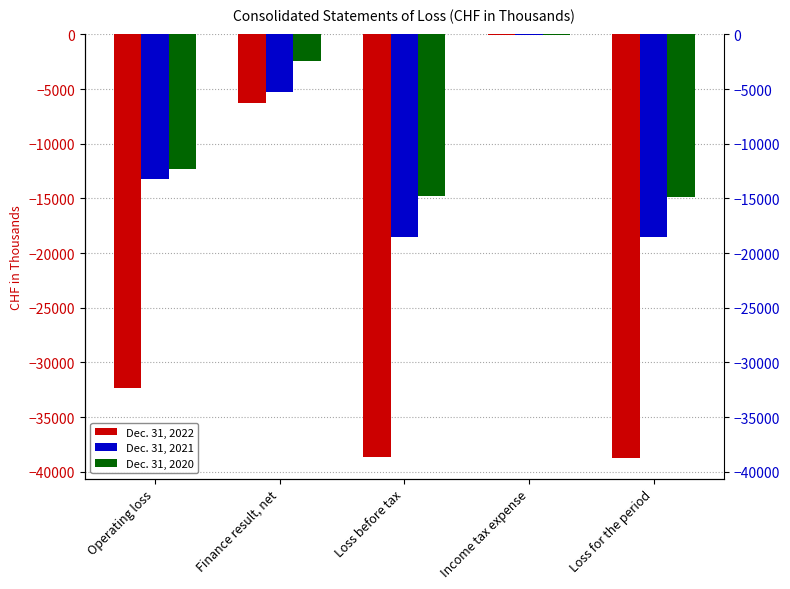

At which category does the chart reach its minimum across all series?

Loss for the period